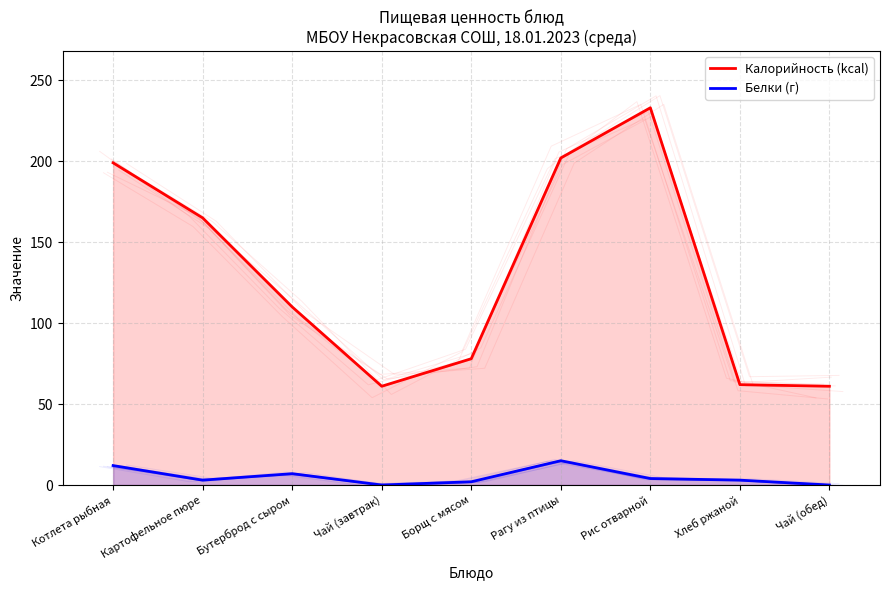

True or false: Белки (г) has more than 1 points higher than both neighbors.

True